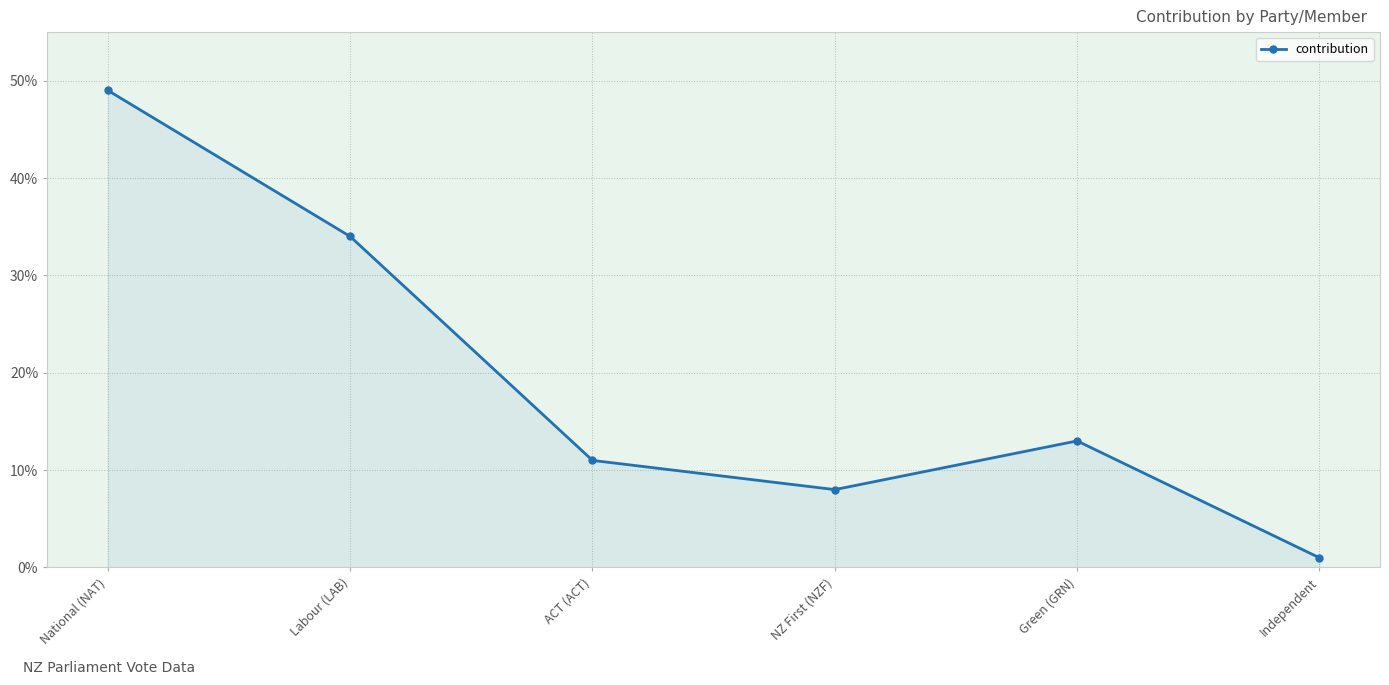

Count the number of categories in the chart.

6